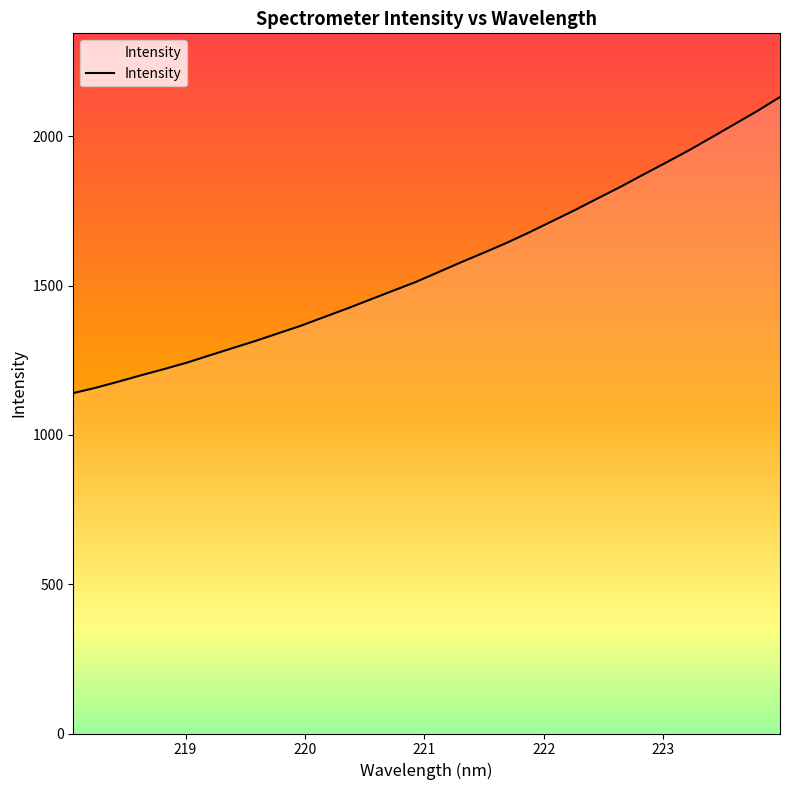

What is the smallest value displayed?

1140.1